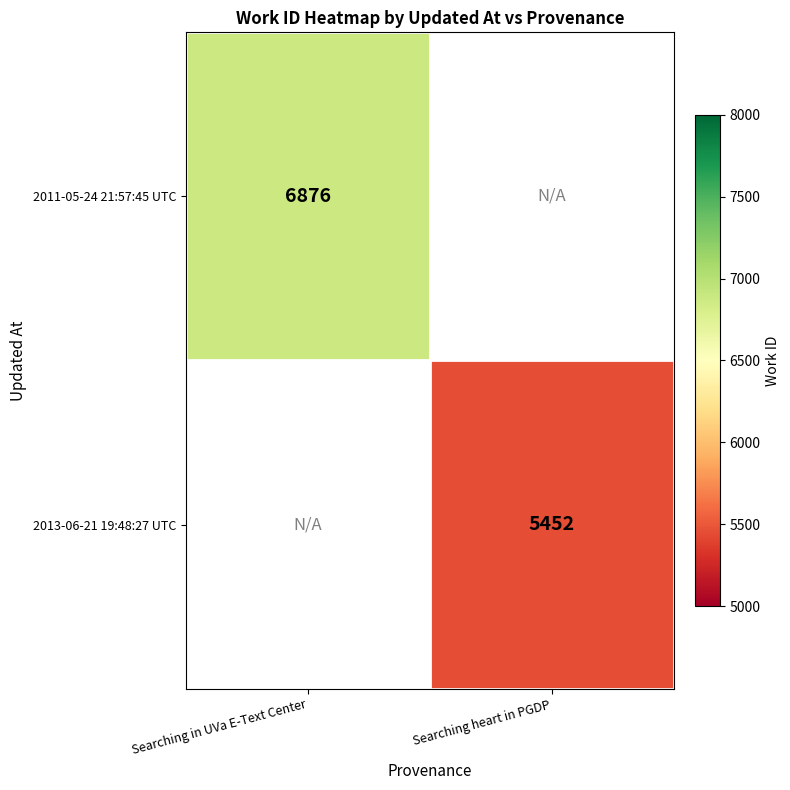

The 2011-05-24 21:57:45 UTC series shows 11481 at Searching in UVa E-Text Center. True or false?

False